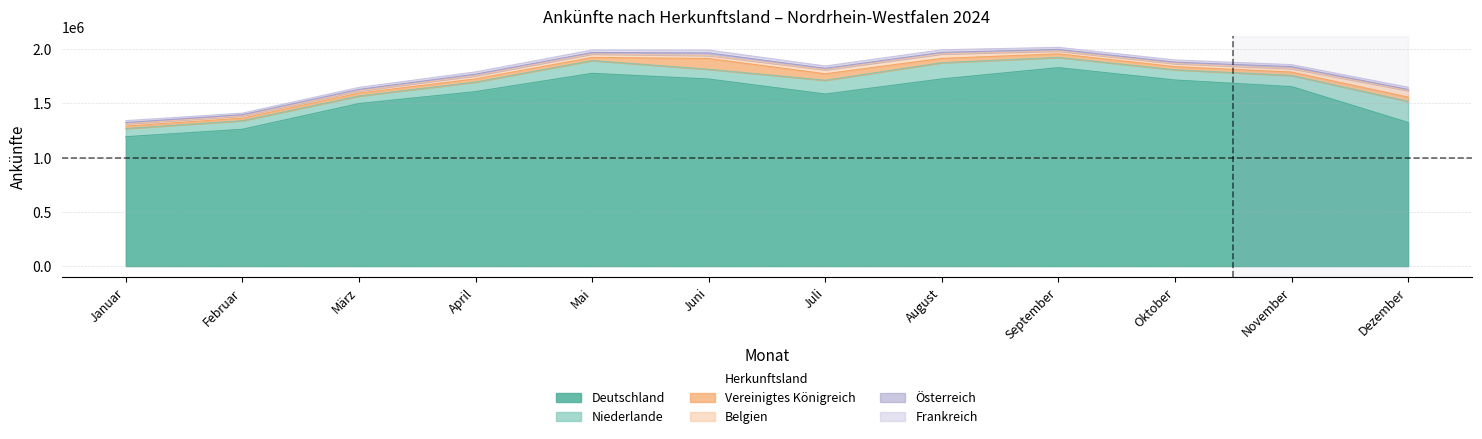

What are all the series names shown in the legend?

Deutschland, Niederlande, Vereinigtes Königreich, Belgien, Österreich, Frankreich